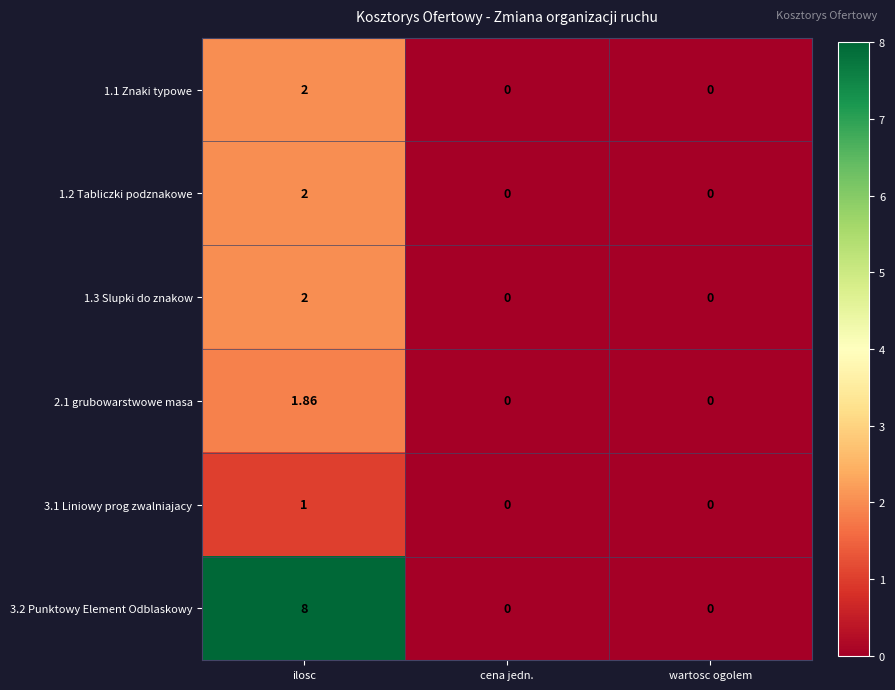

At which category is the sum across all series the highest?

ilosc